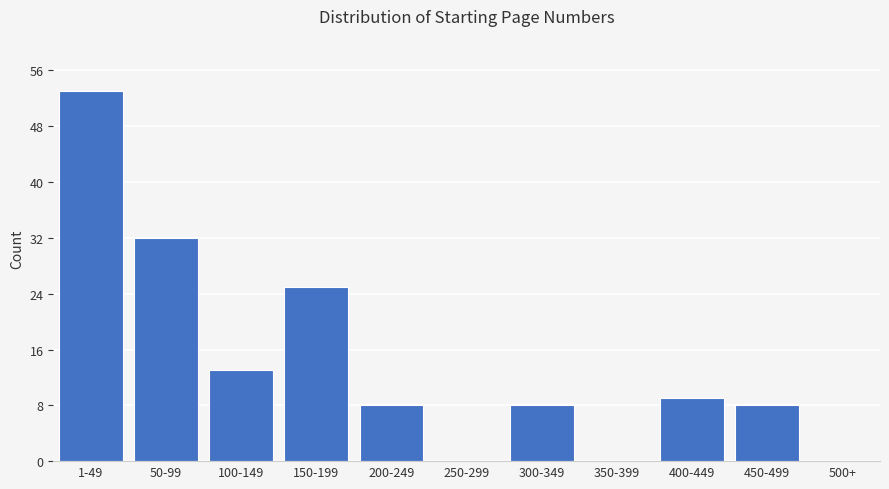

Reading left to right, what are all the values shown in this chart?

1-49=53	50-99=32	100-149=13	150-199=25	200-249=8	250-299=0	300-349=8	350-399=0	400-449=9	450-499=8	500+=0